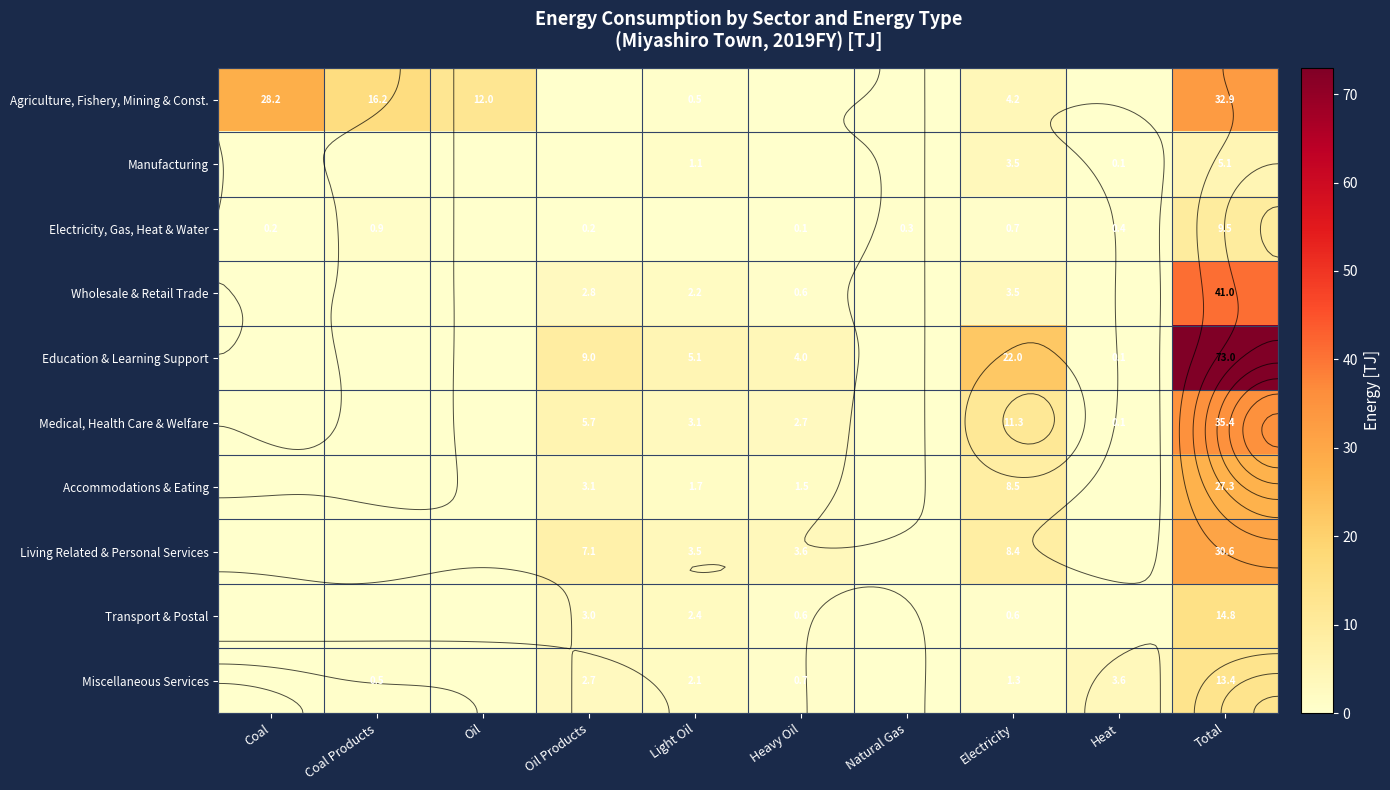

The Miscellaneous Services series shows 0.1 at Coal Products. True or false?

False